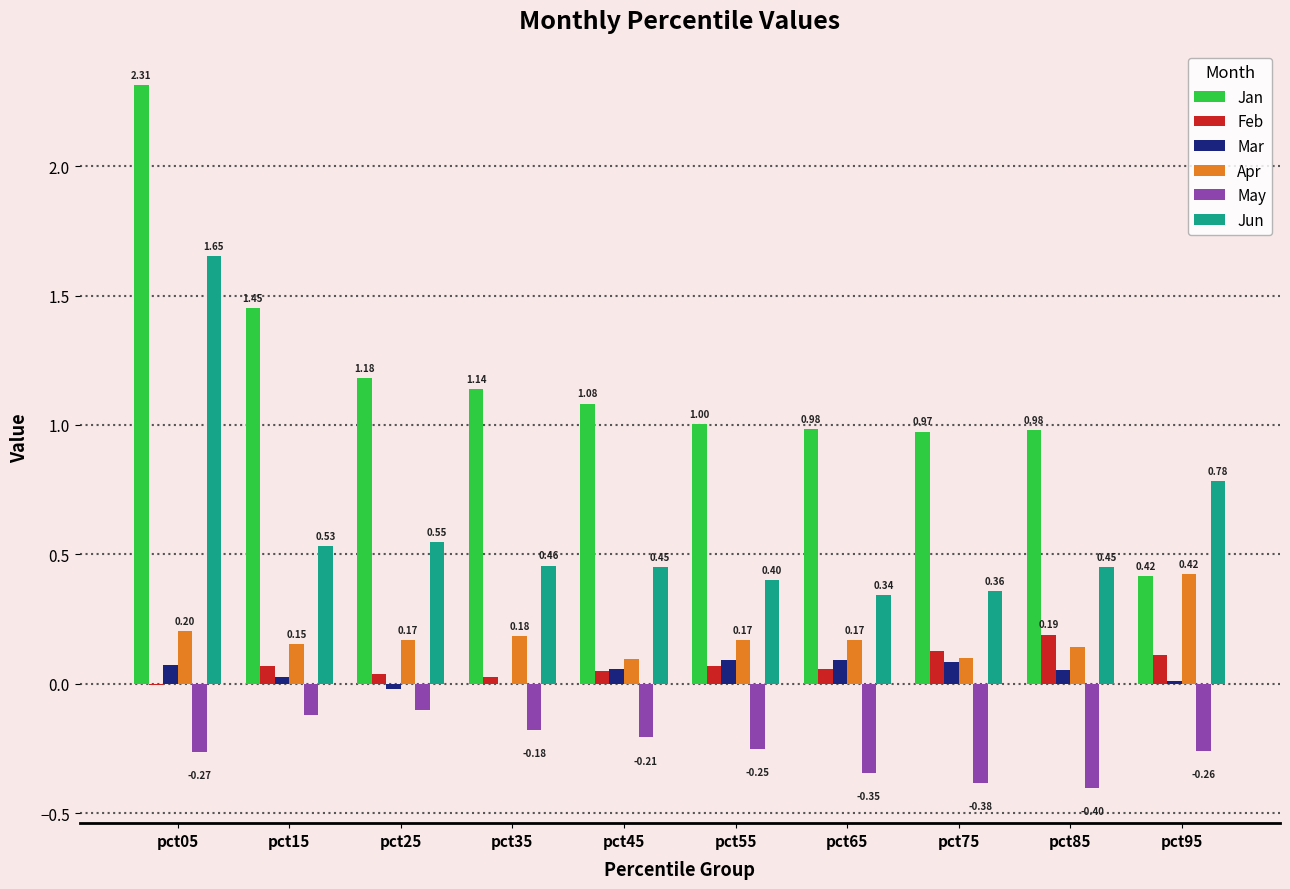

Between pct75 and pct95, which series saw the biggest shift?

Jan